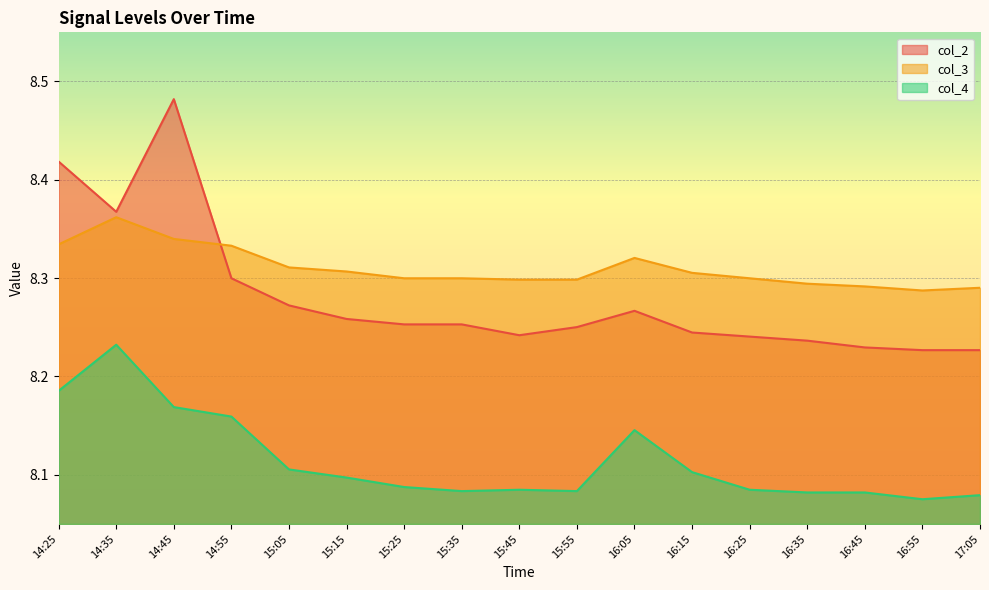

What is the average value of the col_4 series?

8.1